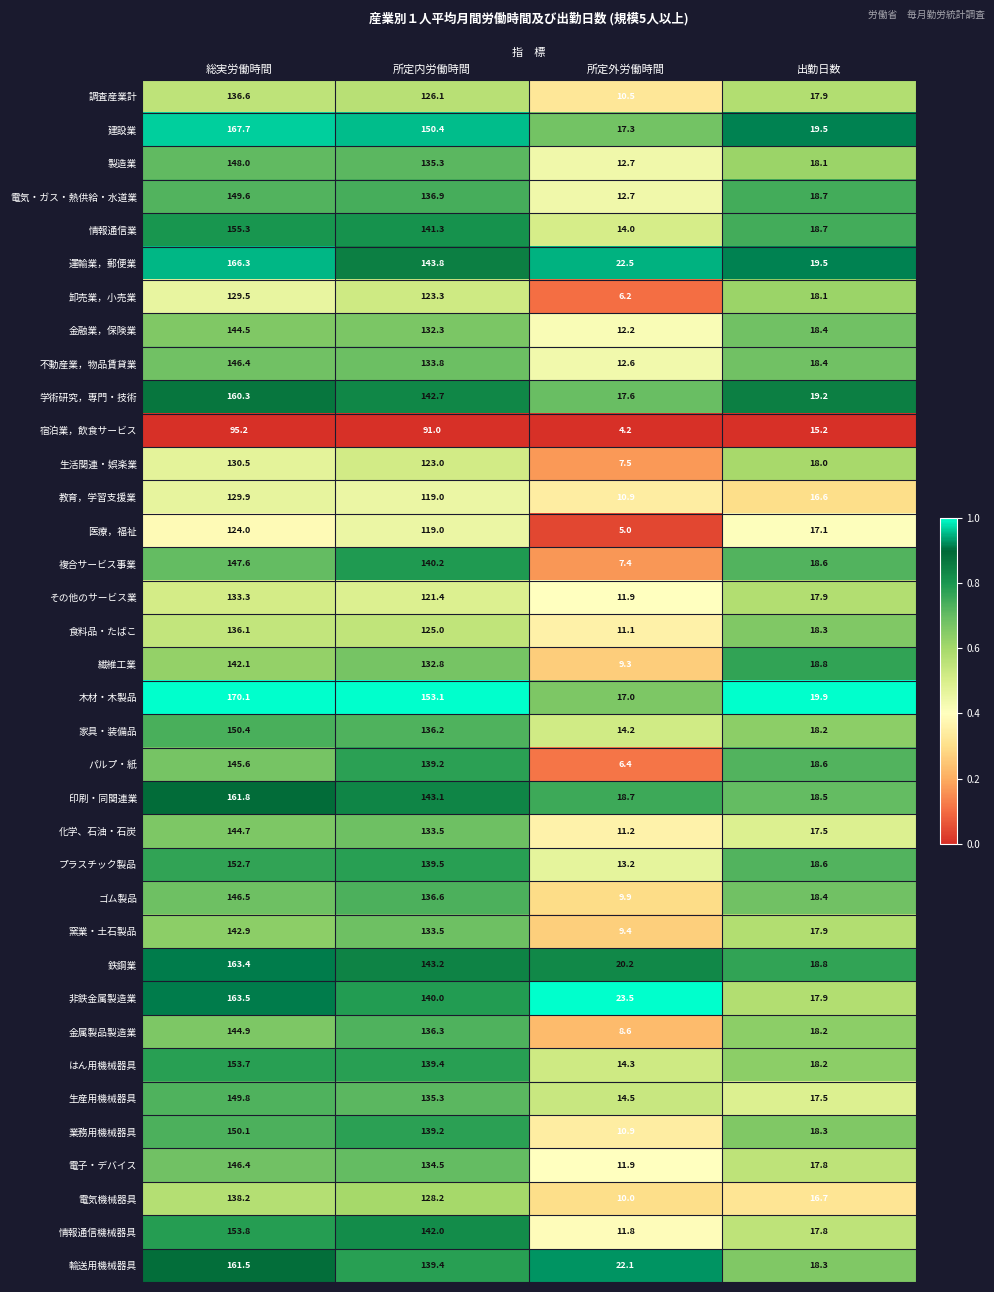

What is the average value of the 不動産業，物品賃貸業 series?

77.8